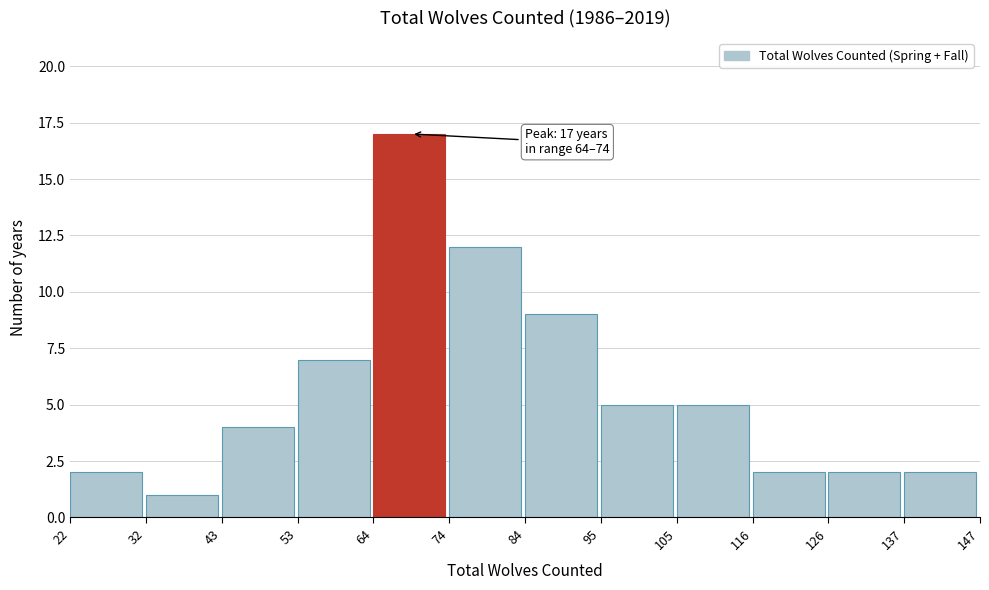

Over which range of the x-axis is the bar tallest?

64 to 74